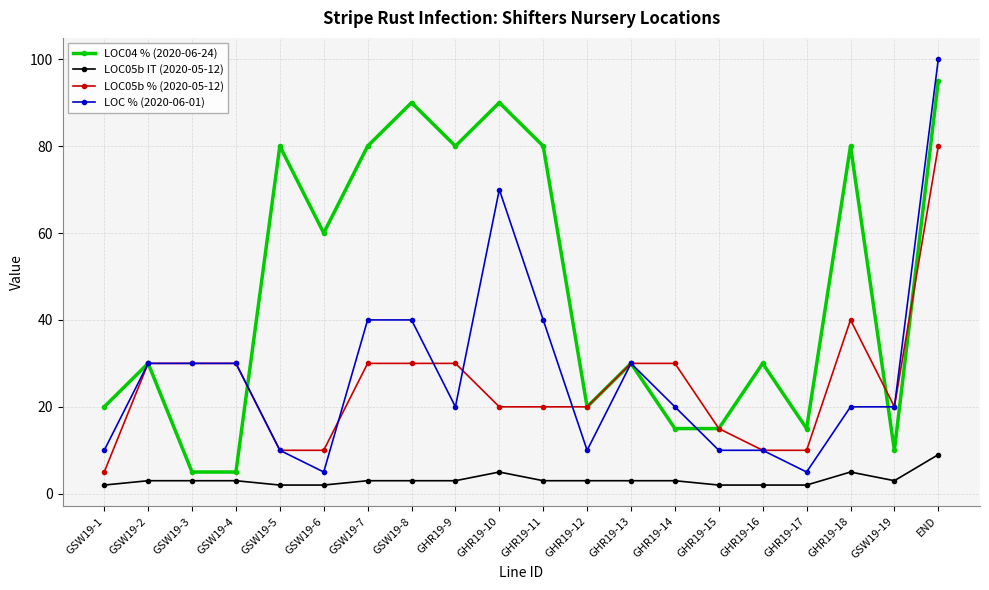

Which series has the largest total across all categories?

LOC04 % (2020-06-24)